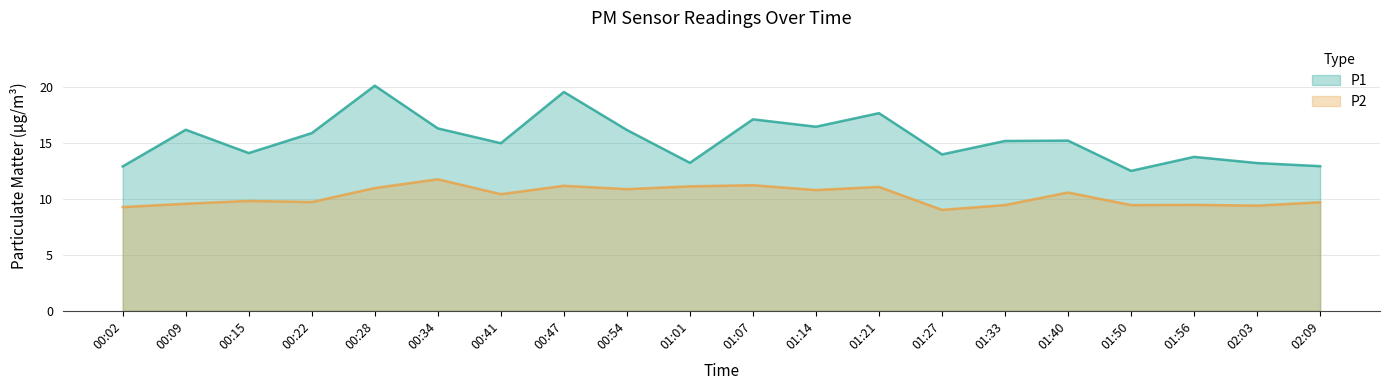

What is the lowest value of the P1 series?

12.5